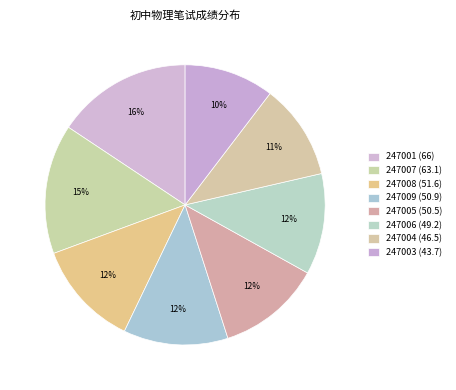

How many slices are in this pie chart?

8